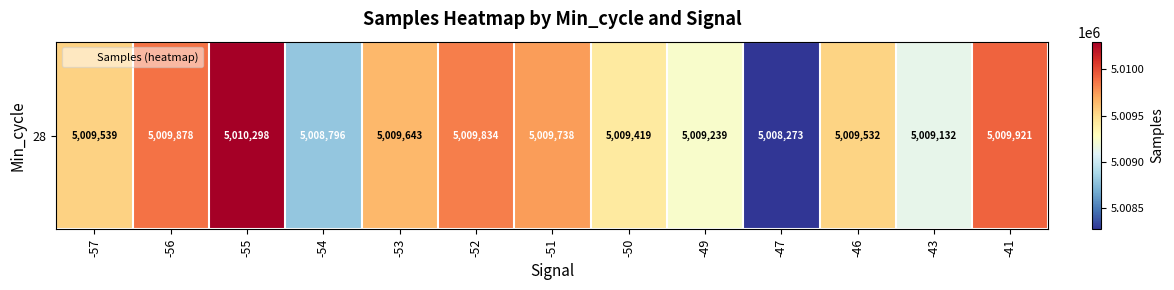

At which category does the chart reach its peak across all series?

-55